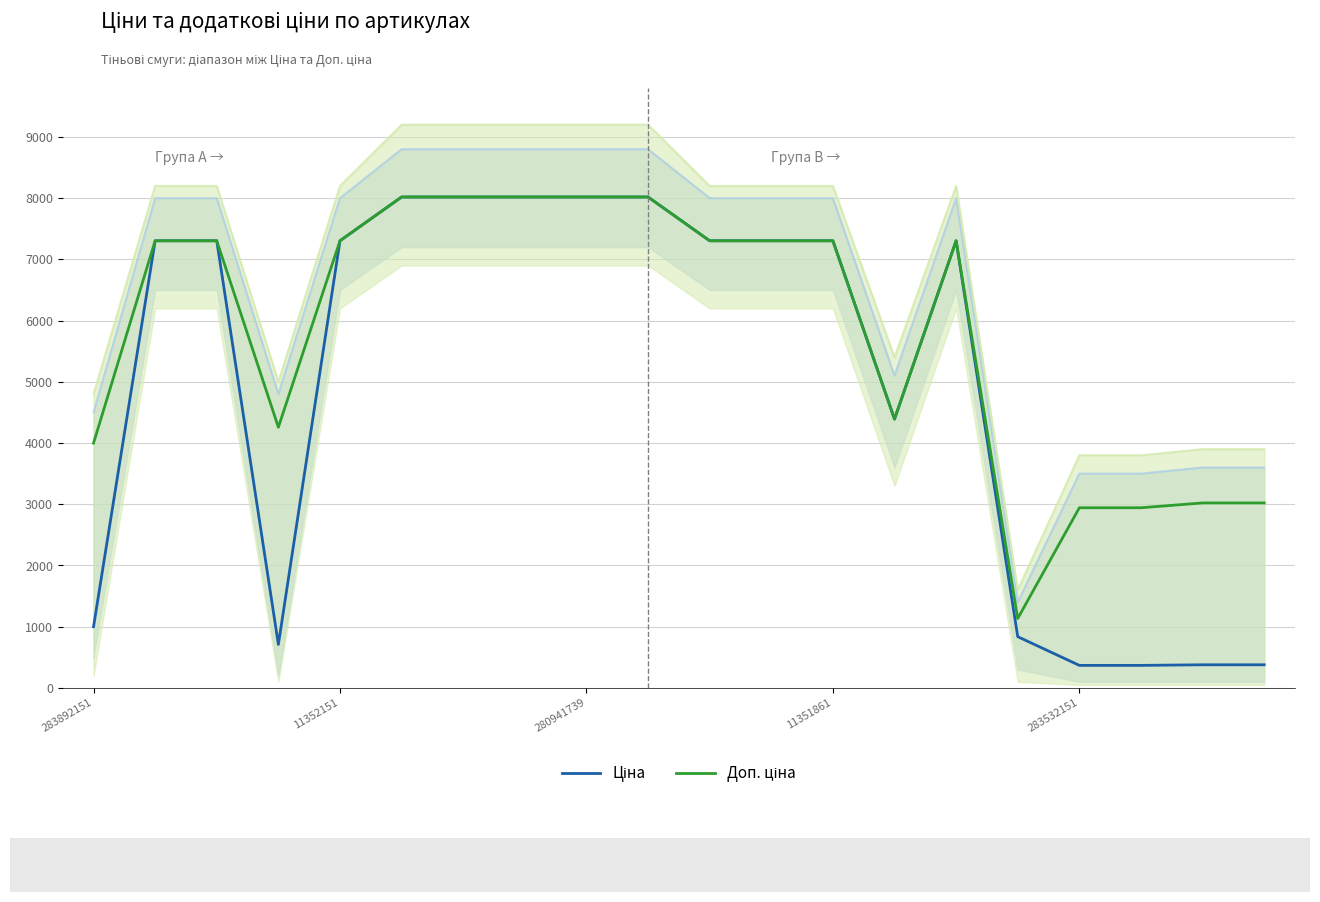

Does the chart have visible grid lines?

Yes